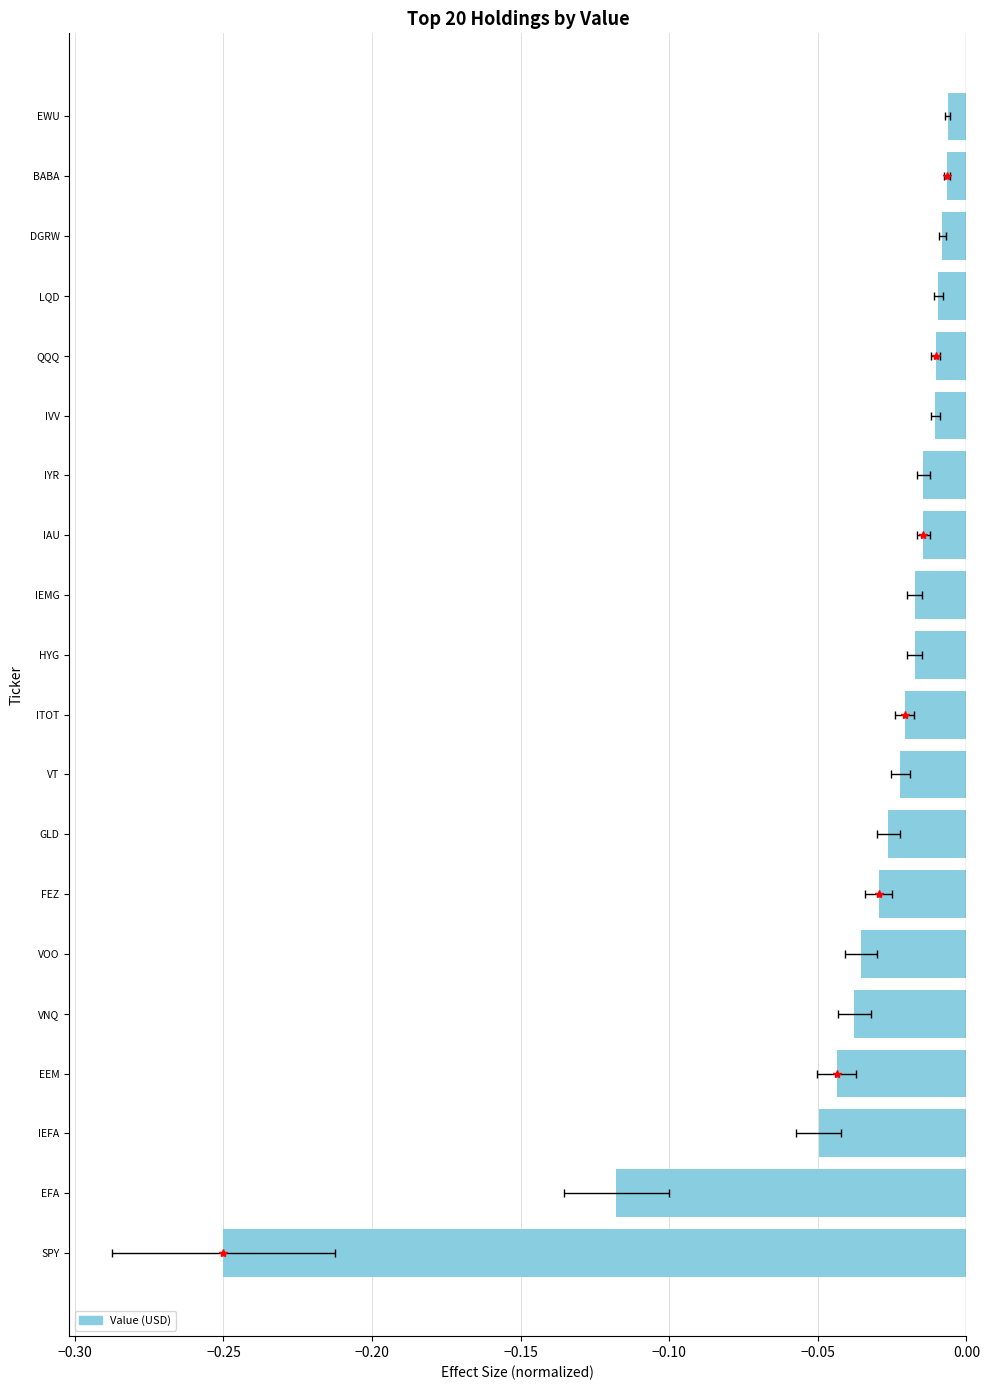

Is it true that the value at EWU is -0.0?

False